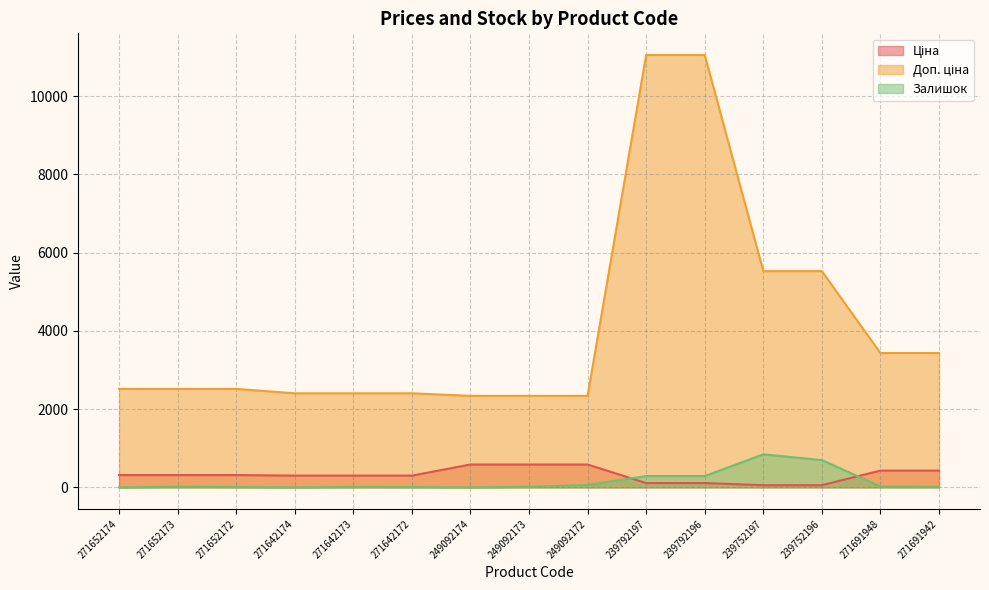

In Залишок, how many points are higher than both neighbors (excluding endpoints)?

3